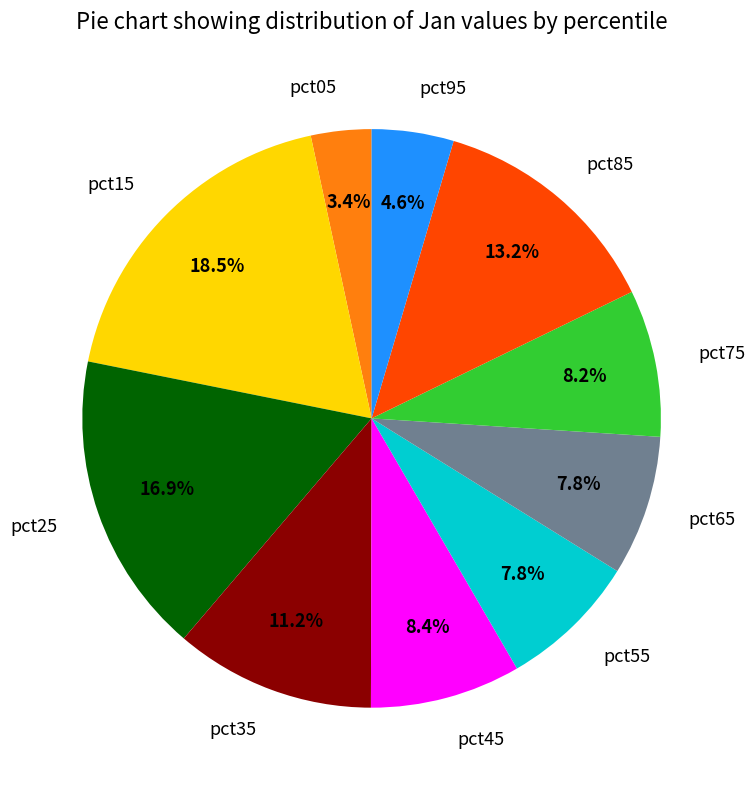

Between pct15 and pct45, which is larger?

pct15